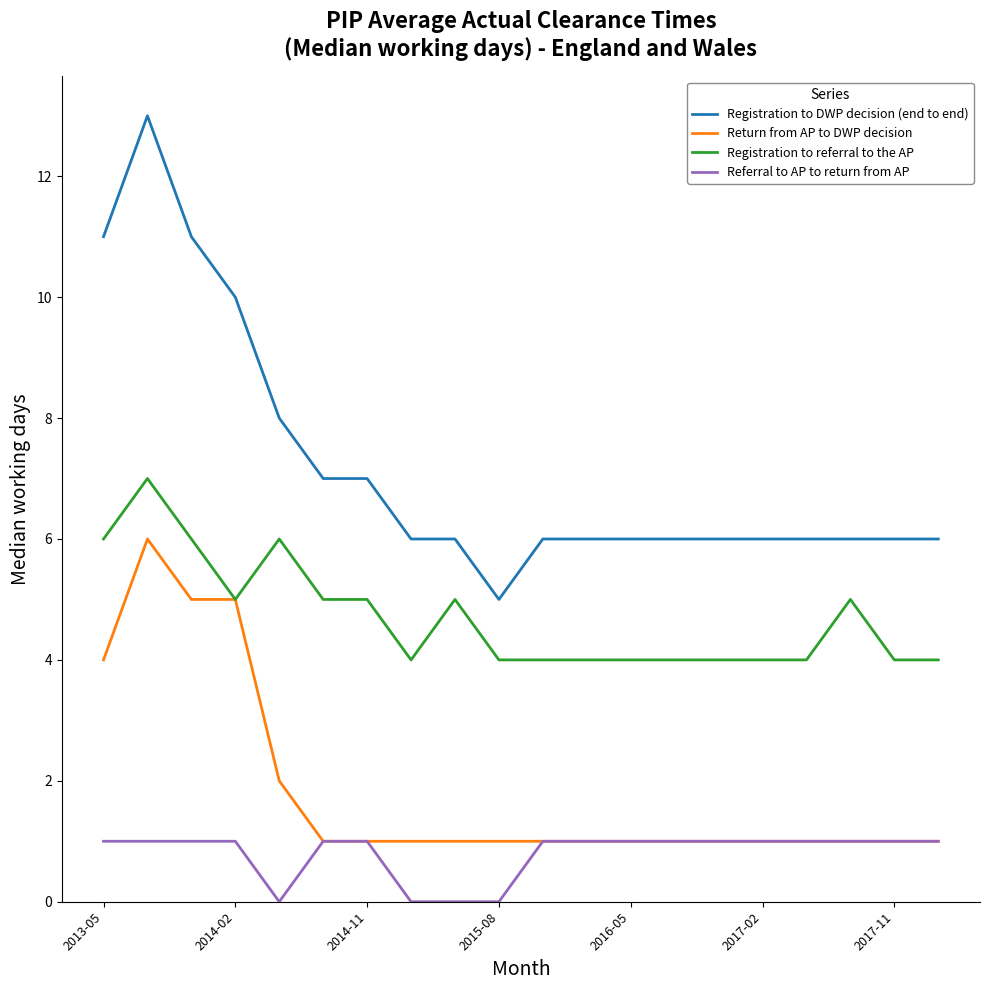

What is the maximum value shown in the chart?

13